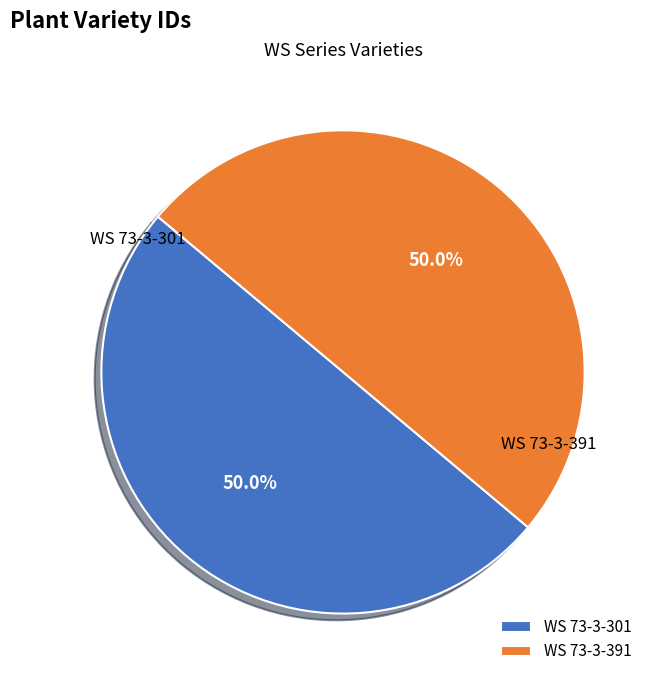

Do WS 73-3-391 and WS 73-3-301 together represent more than half of the pie?

Yes